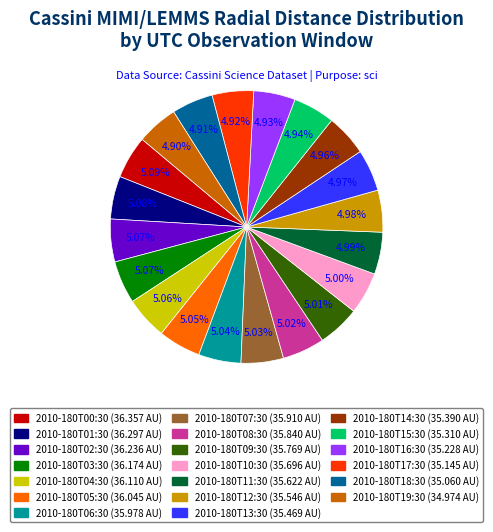

True or false: 2010-180T13:30 accounts for 5% of the total.

True